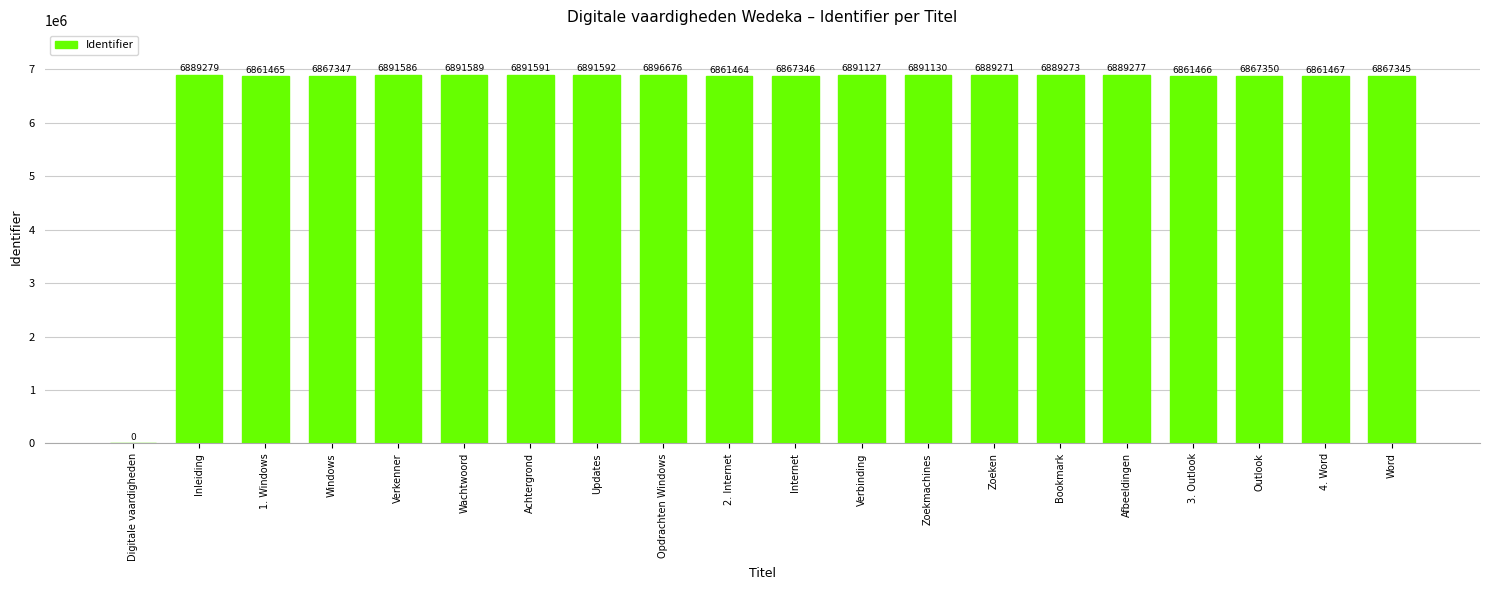

True or false: the data shows 2557660 at Zoekmachines.

False